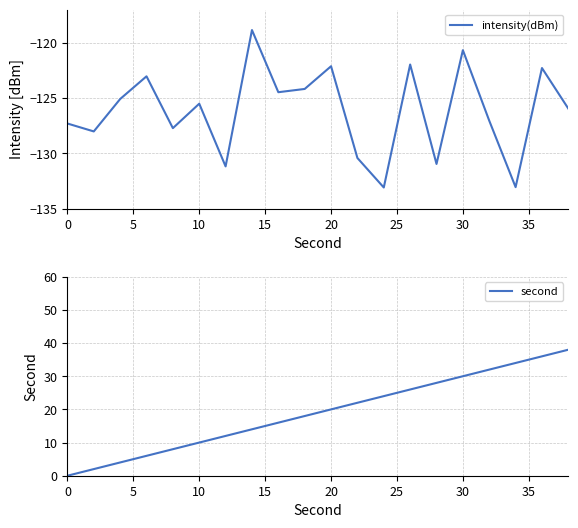

Which series has the largest range (max minus min)?

second